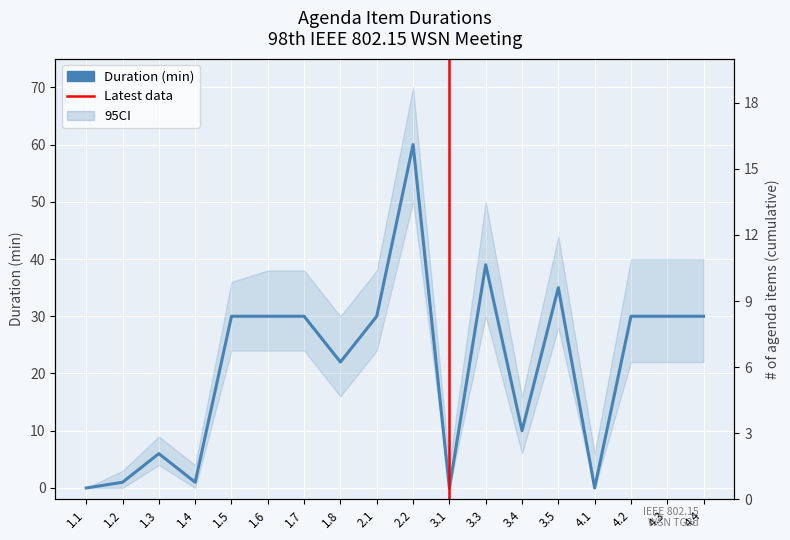

Reading right to left, list all the values displayed in this chart.

4.4=30	4.3=30	4.2=30	4.1=0	3.5=35	3.4=10	3.3=39	3.1=0	2.2=60	2.1=30	1.8=22	1.7=30	1.6=30	1.5=30	1.4=1	1.3=6	1.2=1	1.1=0